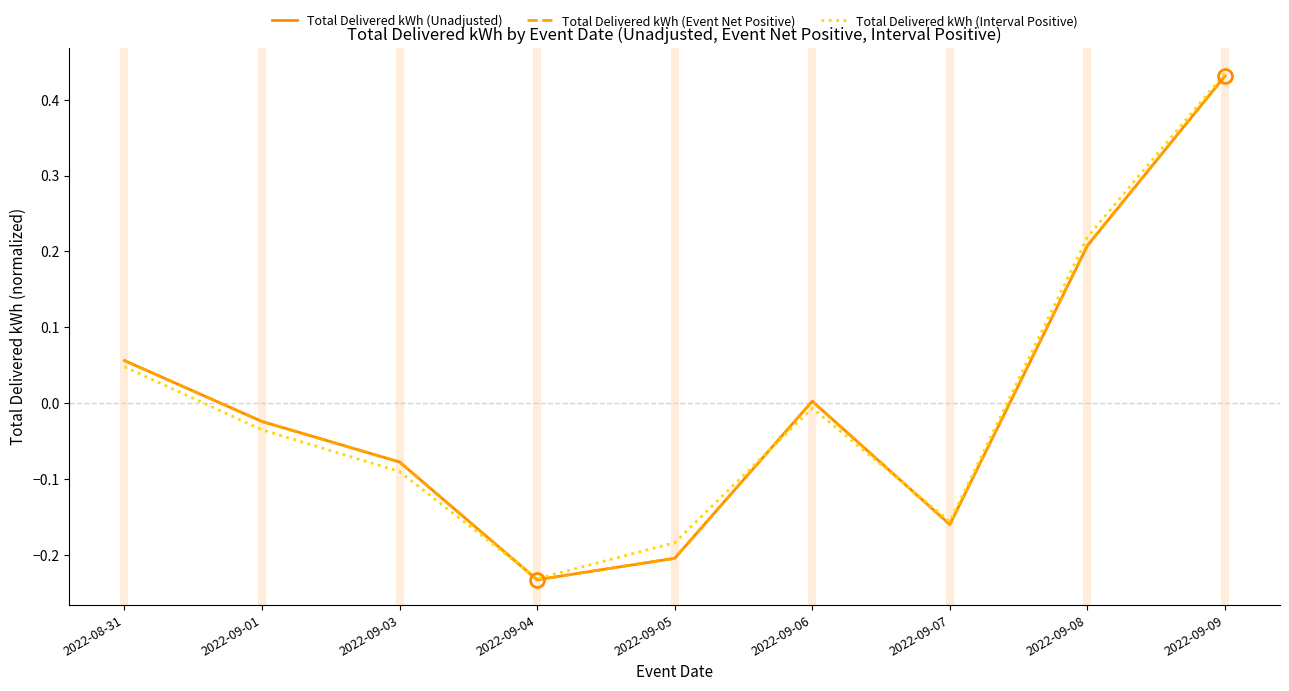

What is the total value across all series at 2022-09-07?

-0.5